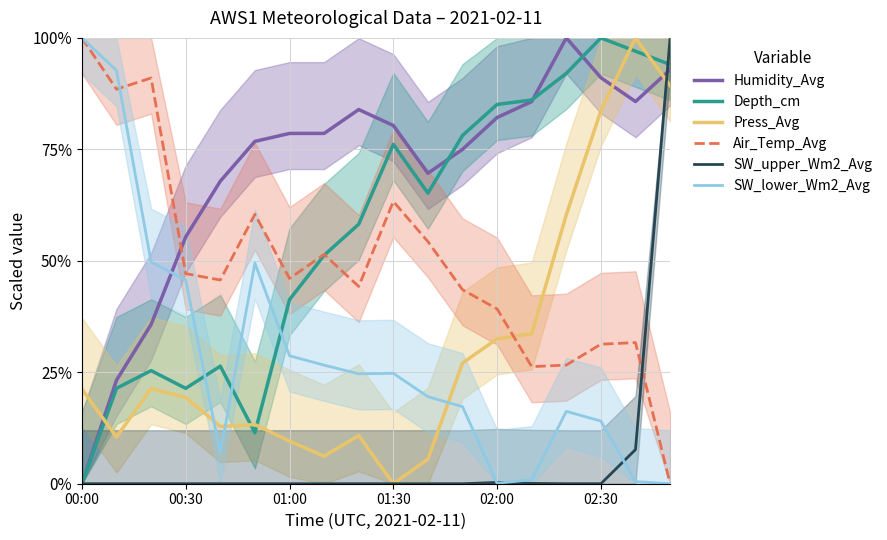

True or false: Air_Temp_Avg has more than 1 interior local peaks.

True